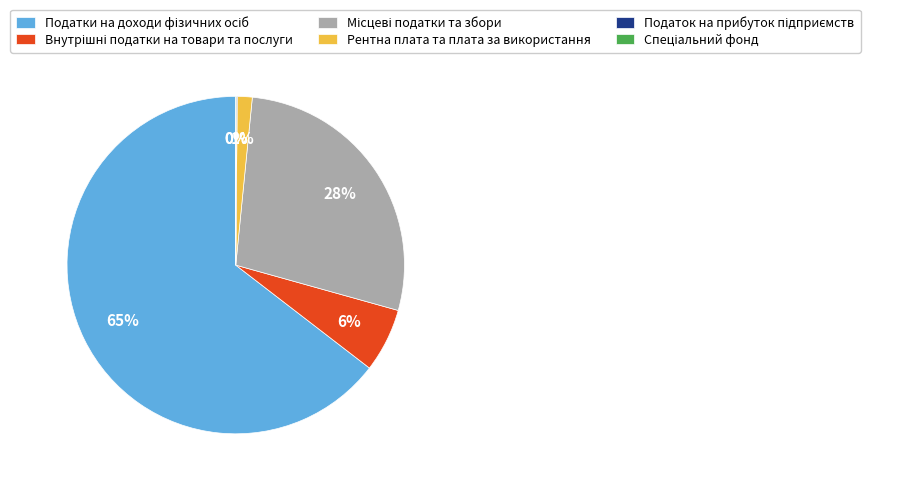

To the nearest percent, what is the average slice percentage?

17%